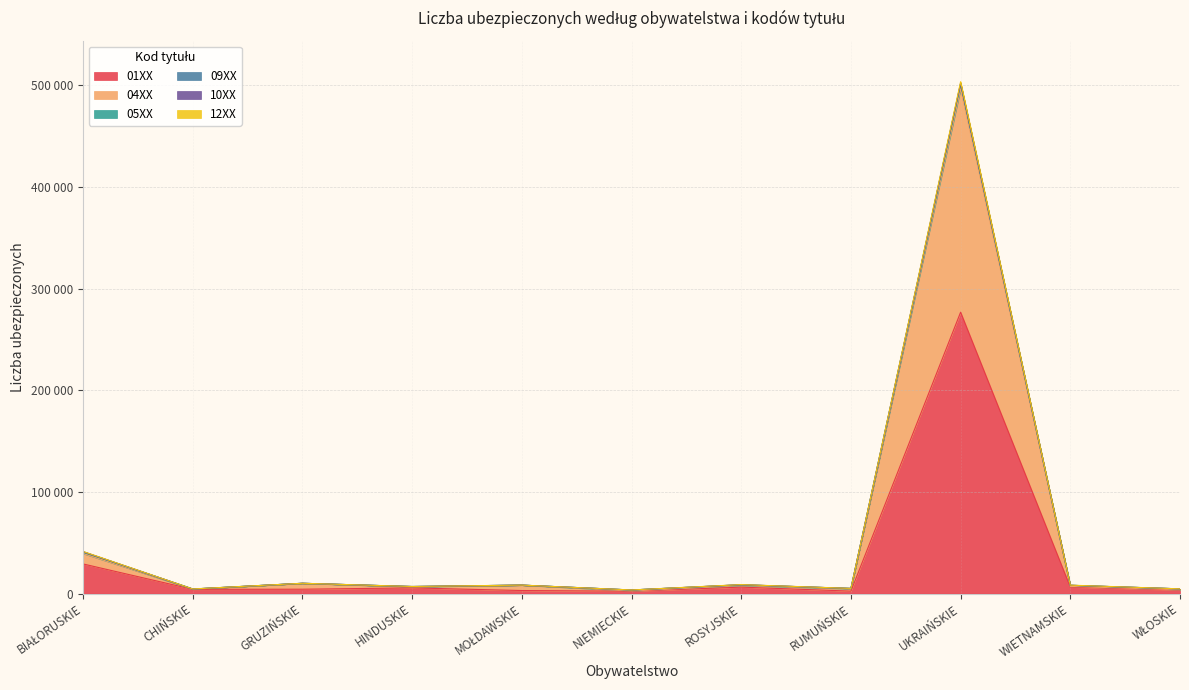

True or false: 09XX and 04XX cross at least once.

False